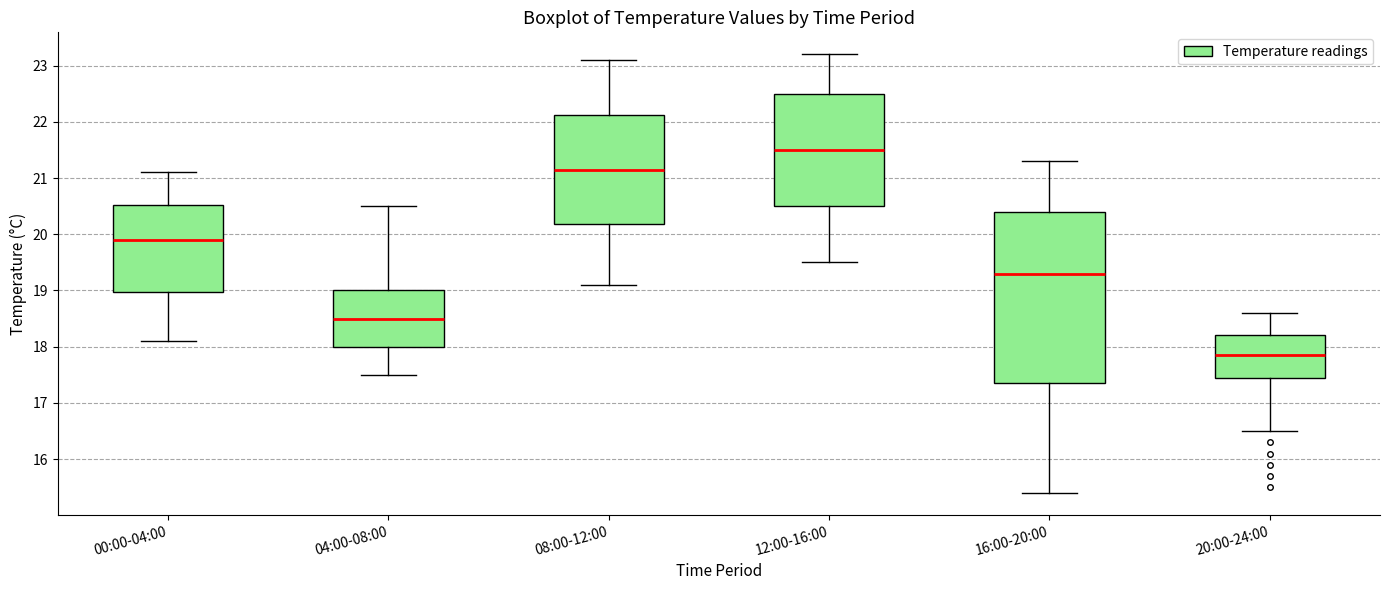

Reading left to right, transcribe this box plot: for each box, give where its median line is, the range the box spans, and where its two whiskers end, as read against the y-axis. The values are not printed on the chart, so give them approximately, as read against the axis.

00:00-04:00: median 19.9, box 19.0 to 20.5, whiskers 18.1 to 21.1
04:00-08:00: median 18.5, box 18.0 to 19.0, whiskers 17.5 to 20.5
08:00-12:00: median 21.2, box 20.2 to 22.1, whiskers 19.1 to 23.1
12:00-16:00: median 21.5, box 20.5 to 22.5, whiskers 19.5 to 23.2
16:00-20:00: median 19.3, box 17.4 to 20.4, whiskers 15.4 to 21.3
20:00-24:00: median 17.9, box 17.5 to 18.2, whiskers 16.5 to 18.6